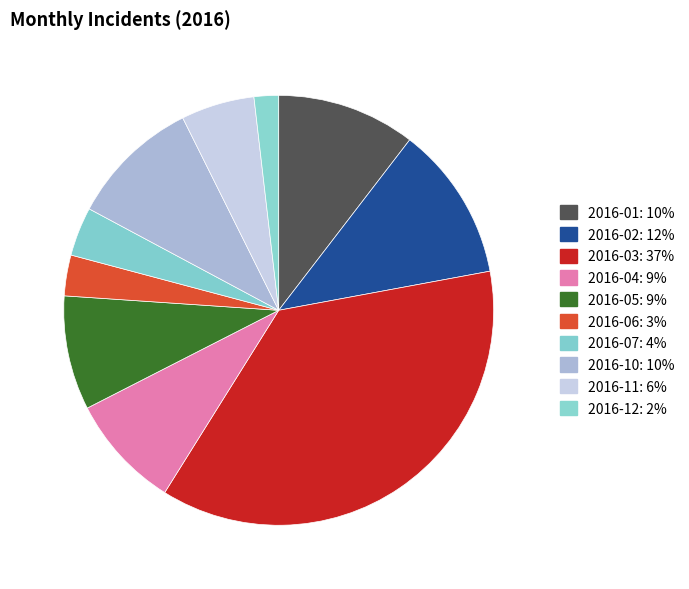

The 2016-10 slice represents 10% of the pie. True or false?

True